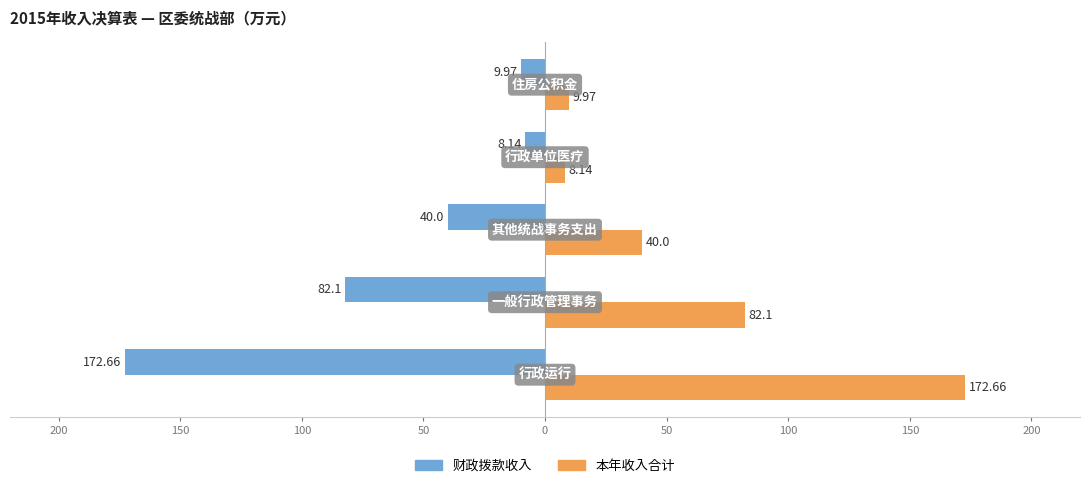

What are all the series names shown in the legend?

财政拨款收入, 本年收入合计